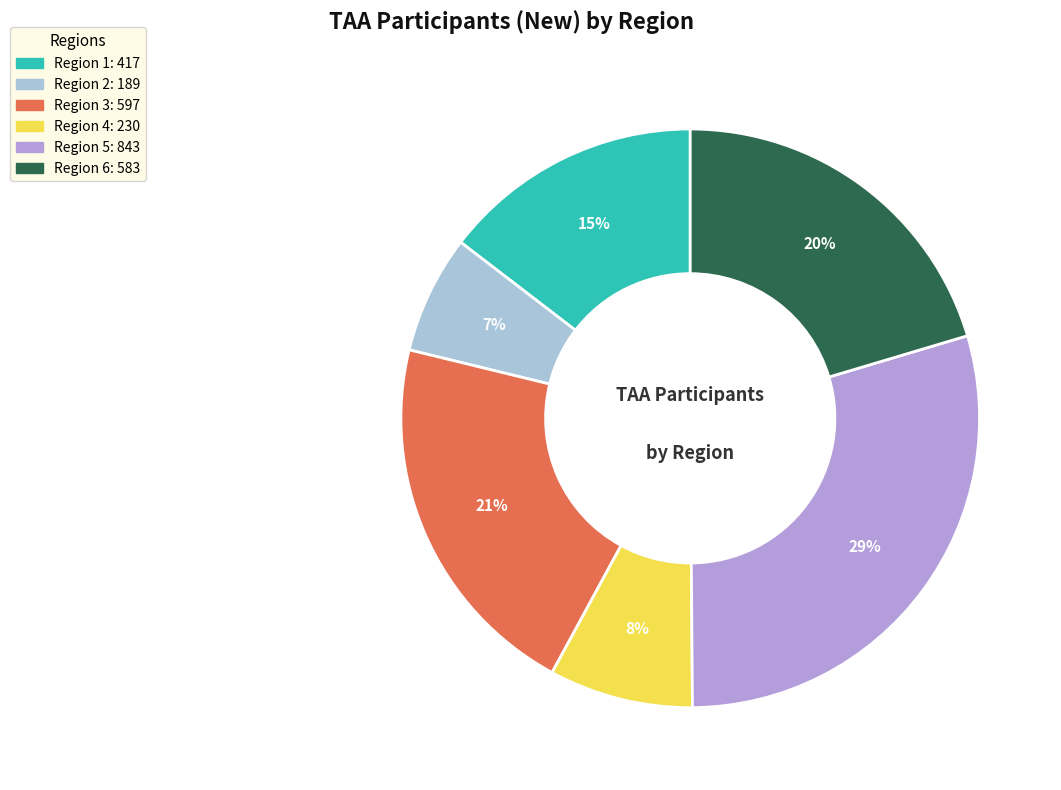

How many segments does this pie chart have?

6